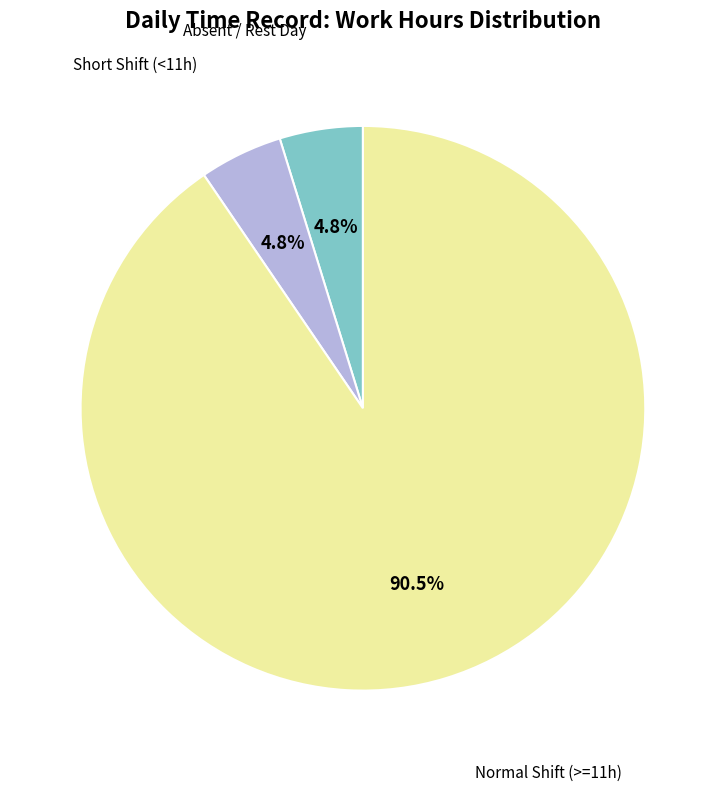

Is there any slice that represents more than half of the pie?

Yes